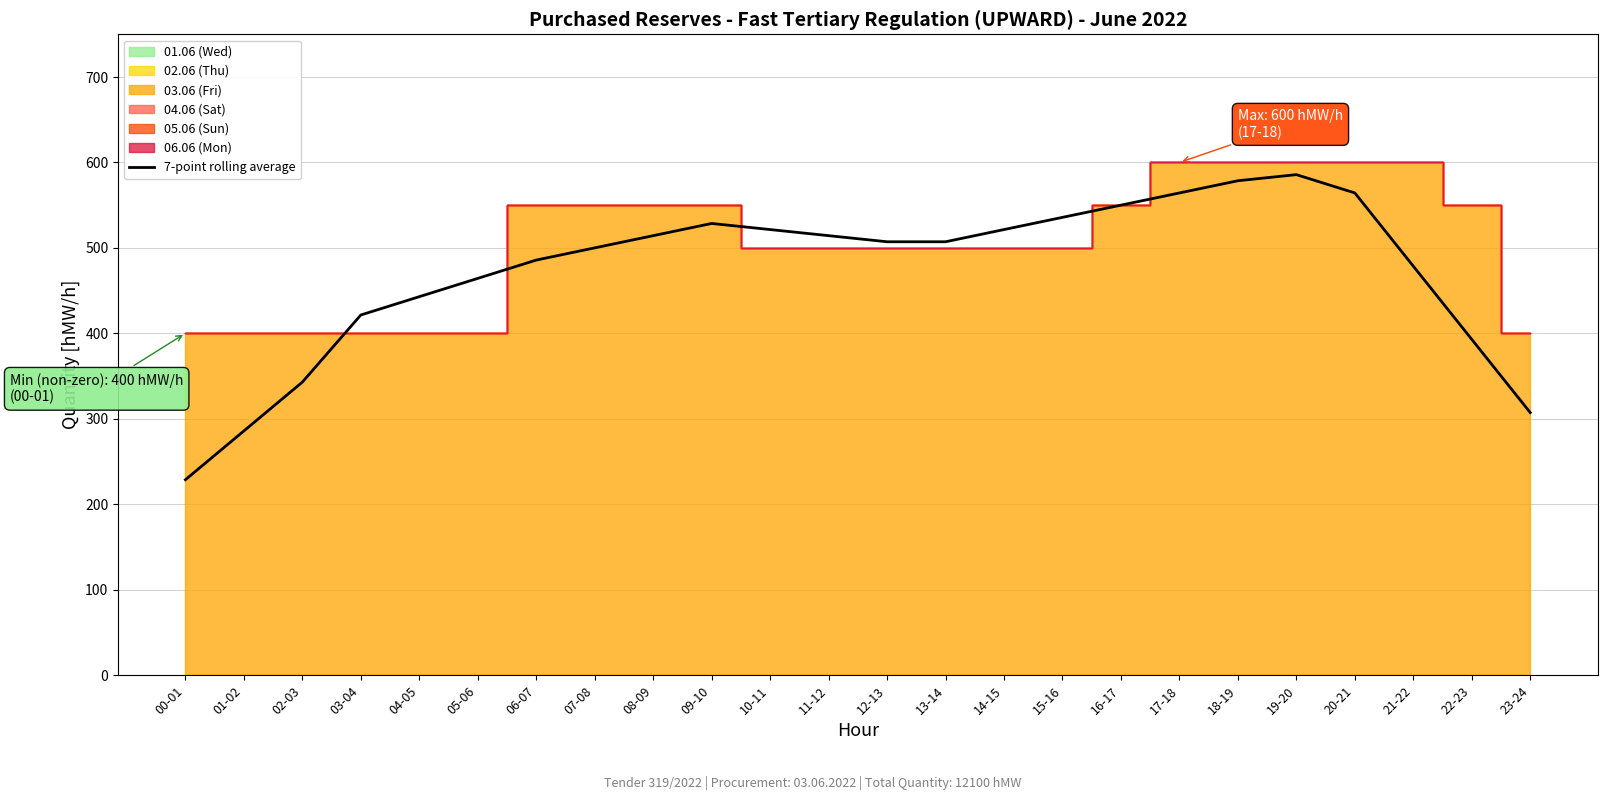

Which category has the lowest value across all series?

00-01